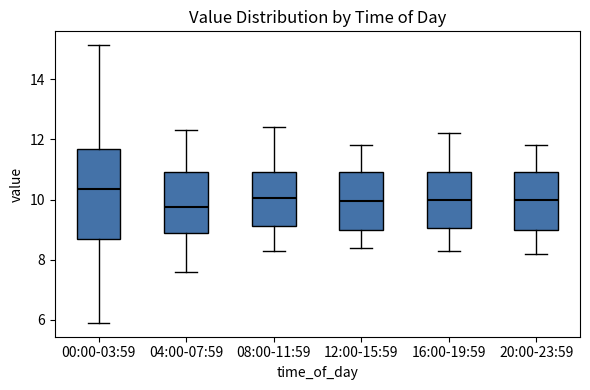

Comparing the boxes themselves (not the whiskers), which one is the tallest?

00:00-03:59